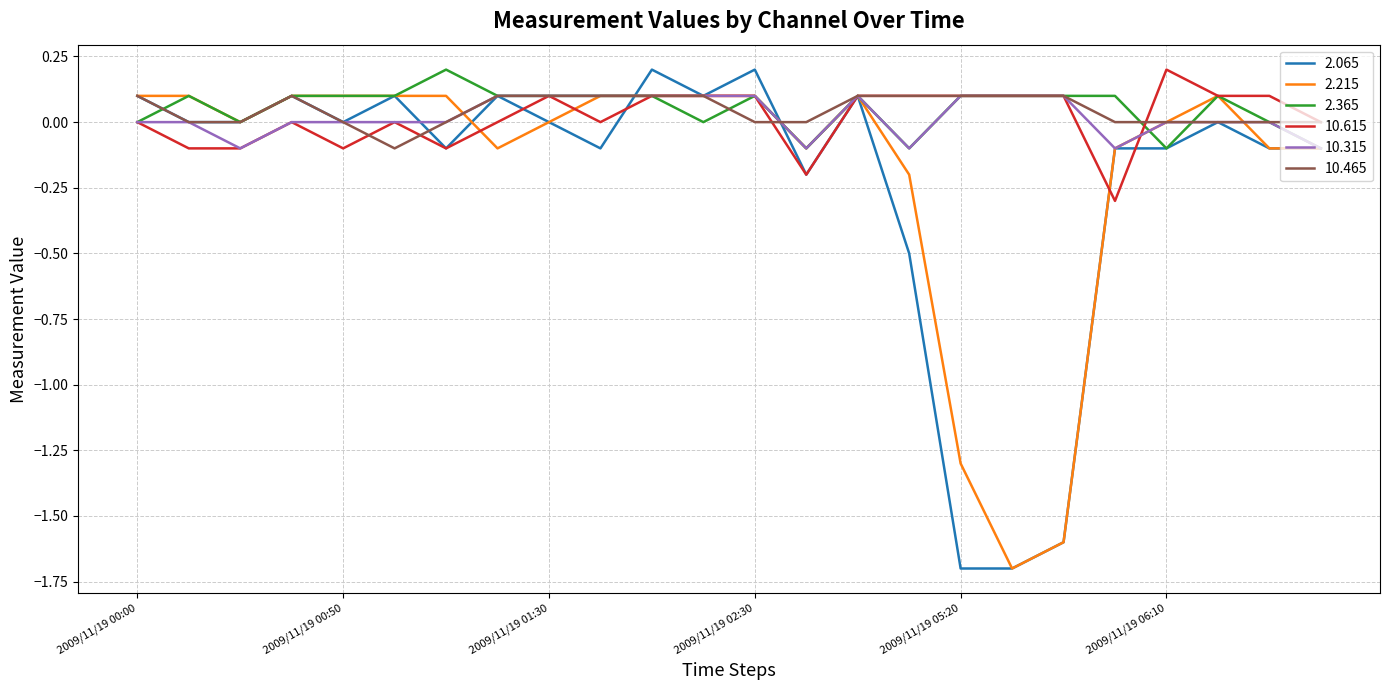

What is the minimum value shown in the chart?

-1.7